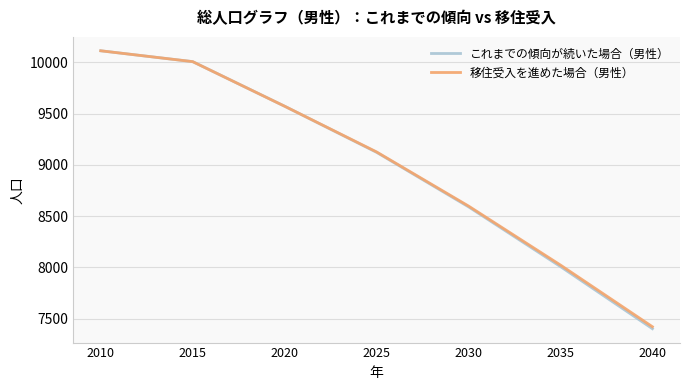

Which series has the widest spread of values?

これまでの傾向が続いた場合（男性）